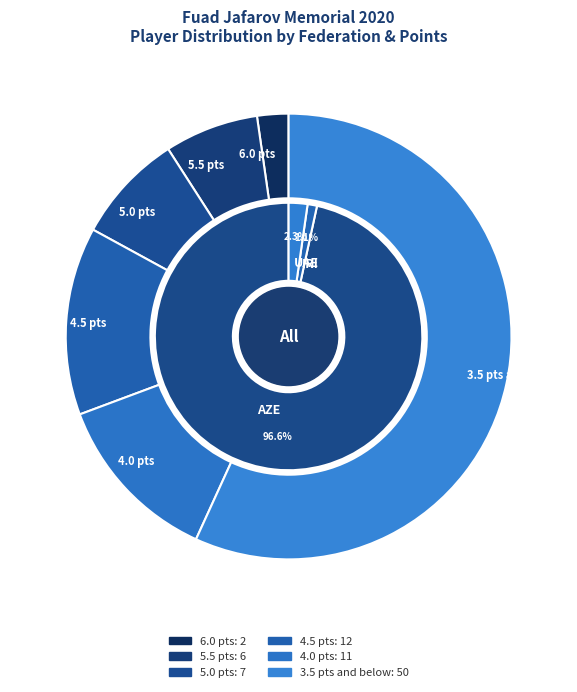

To the nearest percent, what is the combined percentage of UAE and AZE?

99%